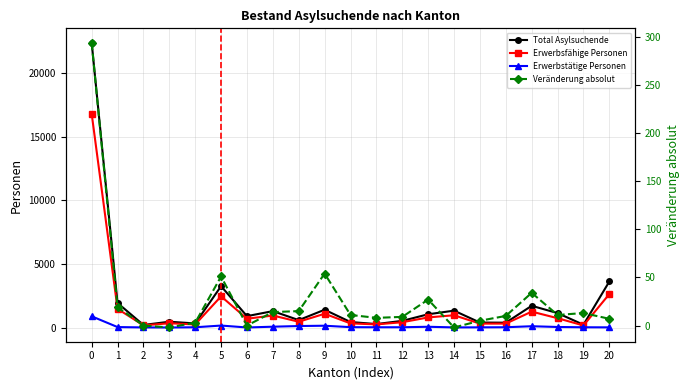

At which label is Erwerbsfähige Personen closest to 8476?

20